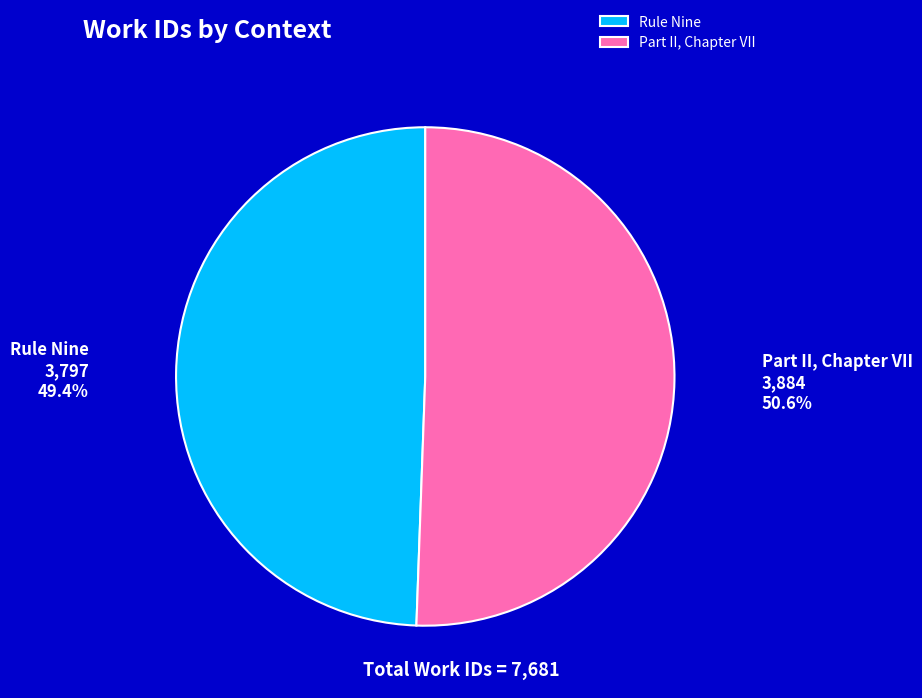

Which slice represents more than half of the pie?

Part II, Chapter VII